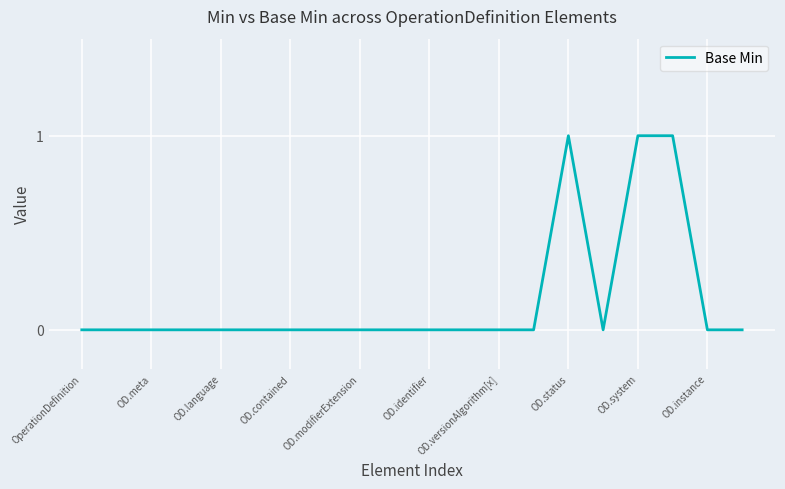

Does the chart display data point markers on the line(s)?

No